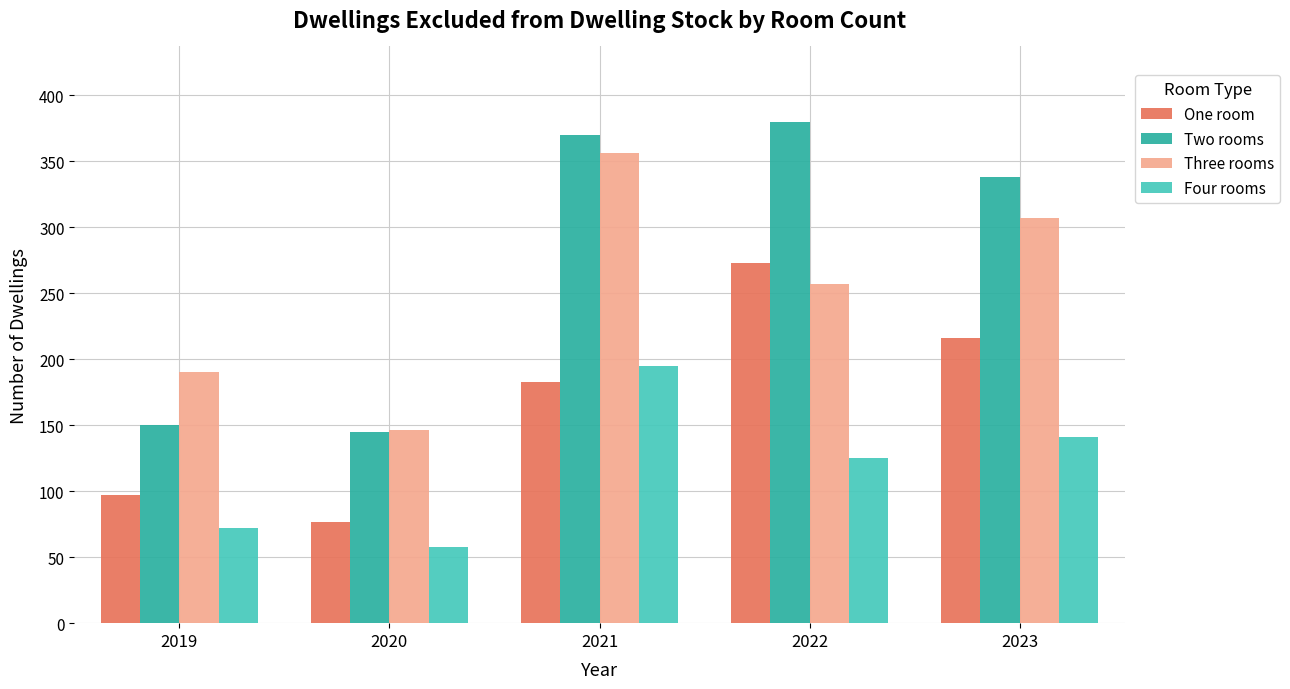

Count the One room values in the range 97 to 216.

3